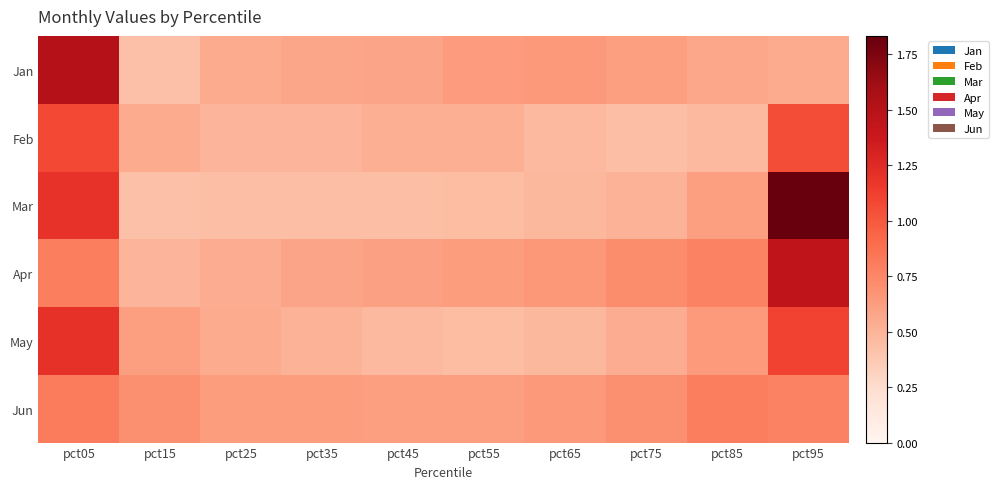

At which category is the sum across all series the highest?

pct95